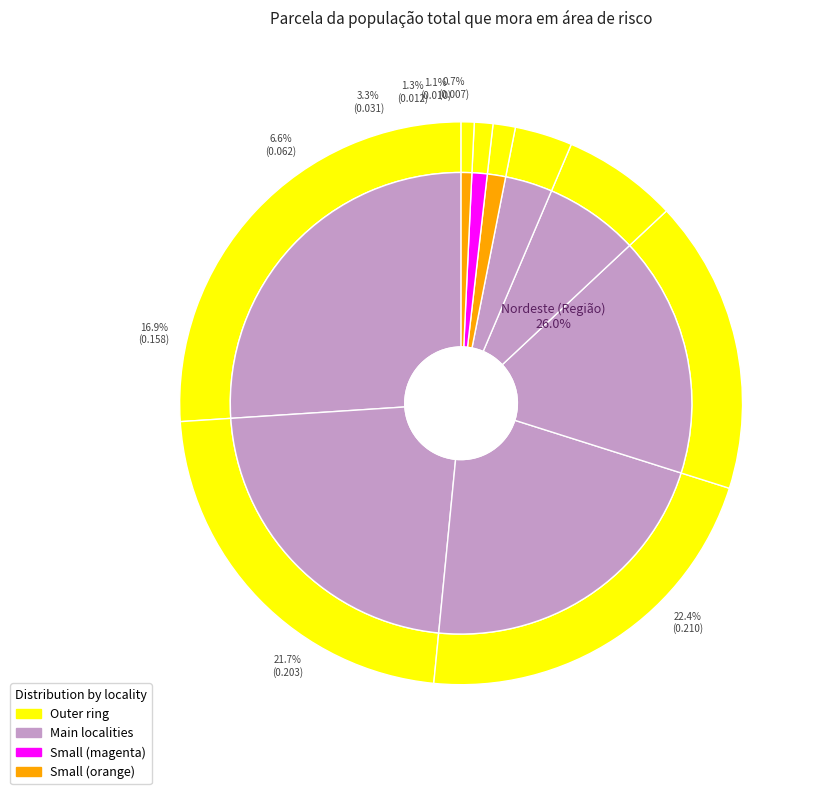

What percentage is the Rio de Janeiro (Município) slice, to the nearest percent?

7%